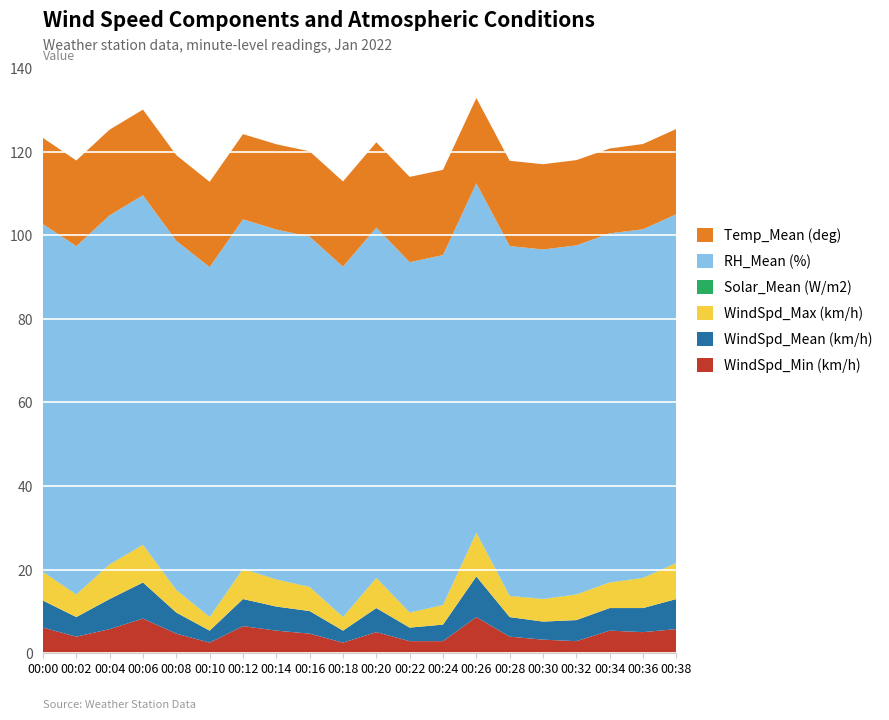

Reading left to right, transcribe all the data shown in this chart.

WindSpd_Min (km/h): 00:00=6.1	00:02=4.0	00:04=5.8	00:06=8.3	00:08=4.7	00:10=2.5	00:12=6.5	00:14=5.4	00:16=4.7	00:18=2.5	00:20=5.0	00:22=2.9	00:24=2.9	00:26=8.6	00:28=4.0	00:30=3.2	00:32=2.9	00:34=5.4	00:36=5.0	00:38=5.8
WindSpd_Mean (km/h): 00:00=6.5	00:02=4.7	00:04=7.2	00:06=8.6	00:08=5.0	00:10=2.9	00:12=6.5	00:14=5.8	00:16=5.4	00:18=2.9	00:20=5.8	00:22=3.2	00:24=4.0	00:26=9.7	00:28=4.7	00:30=4.3	00:32=5.0	00:34=5.4	00:36=5.8	00:38=7.2
WindSpd_Max (km/h): 00:00=6.8	00:02=5.4	00:04=8.3	00:06=9.0	00:08=5.4	00:10=3.2	00:12=7.2	00:14=6.5	00:16=5.8	00:18=3.2	00:20=7.2	00:22=3.6	00:24=4.7	00:26=10.4	00:28=5.0	00:30=5.4	00:32=6.1	00:34=6.1	00:36=7.2	00:38=8.6
Solar_Mean (W/m2): 00:00=0.0	00:02=0.0	00:04=0.0	00:06=0.0	00:08=0.0	00:10=0.0	00:12=0.0	00:14=0.0	00:16=0.0	00:18=0.0	00:20=0.0	00:22=0.0	00:24=0.0	00:26=0.0	00:28=0.0	00:30=0.0	00:32=0.0	00:34=0.0	00:36=0.0	00:38=0.0
RH_Mean (%): 00:00=83.2	00:02=83.3	00:04=83.5	00:06=83.6	00:08=83.5	00:10=83.7	00:12=83.6	00:14=83.7	00:16=83.8	00:18=83.8	00:20=83.8	00:22=83.8	00:24=83.7	00:26=83.6	00:28=83.7	00:30=83.6	00:32=83.5	00:34=83.5	00:36=83.4	00:38=83.4
Temp_Mean (deg): 00:00=20.6	00:02=20.5	00:04=20.5	00:06=20.5	00:08=20.5	00:10=20.4	00:12=20.4	00:14=20.4	00:16=20.4	00:18=20.4	00:20=20.4	00:22=20.4	00:24=20.4	00:26=20.4	00:28=20.4	00:30=20.4	00:32=20.4	00:34=20.3	00:36=20.4	00:38=20.4